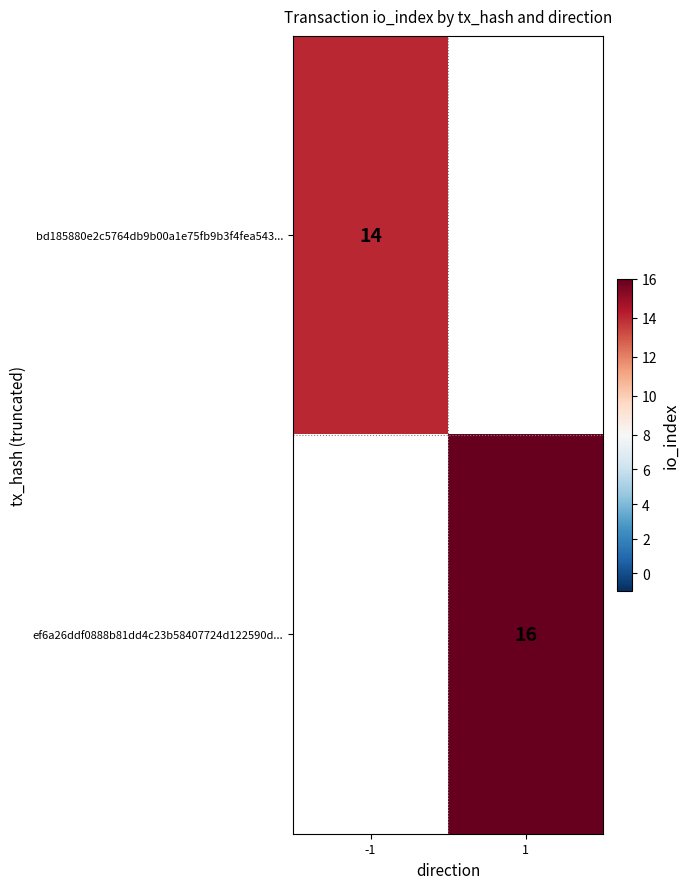

Which label corresponds to the smallest value in the chart?

-1